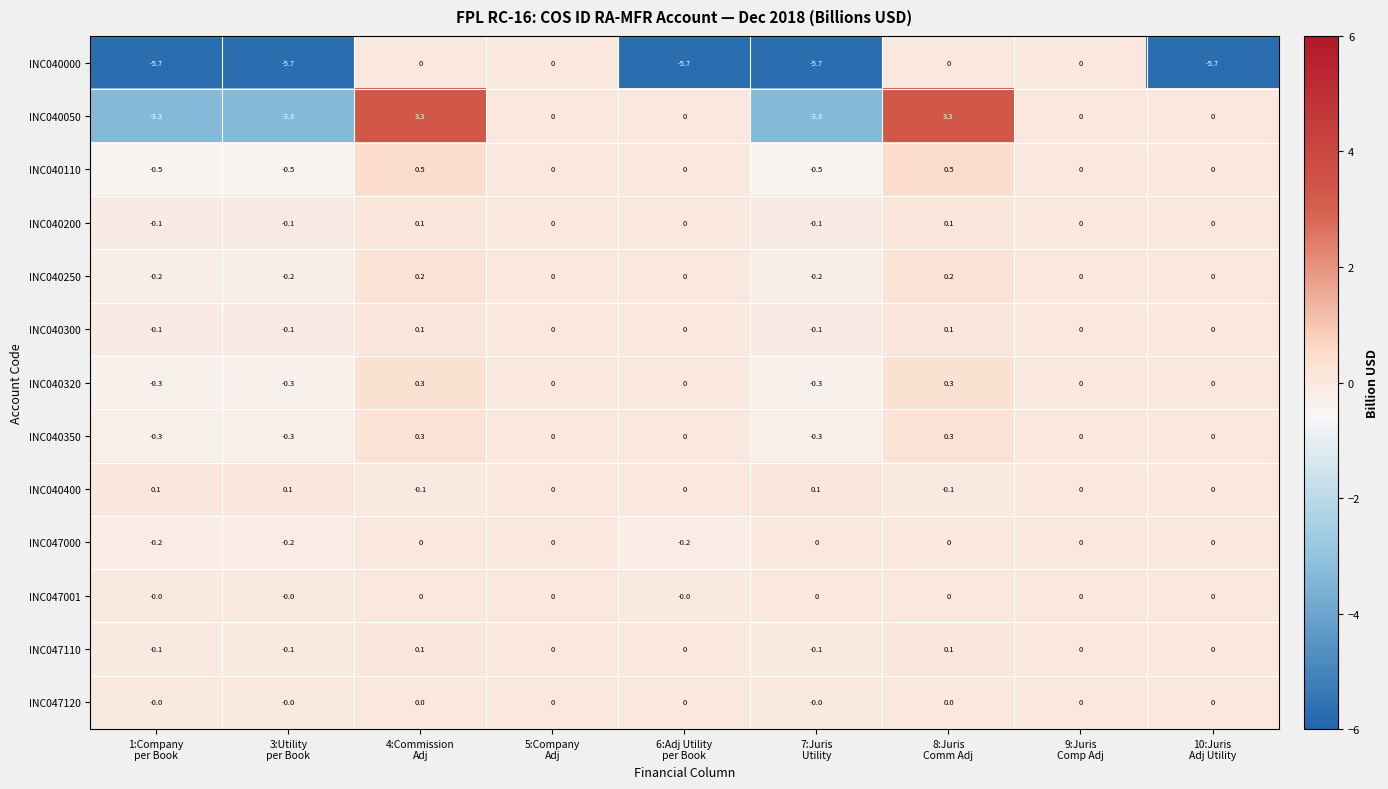

How many INC040110 values are between 0 and 1?

6